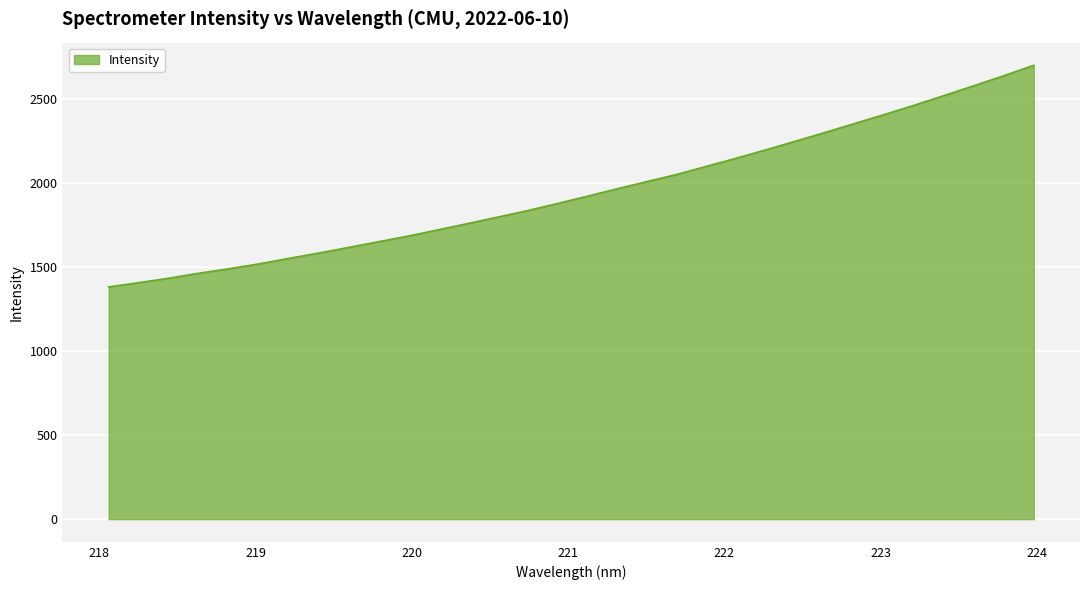

Does the chart display data point markers on the line(s)?

No